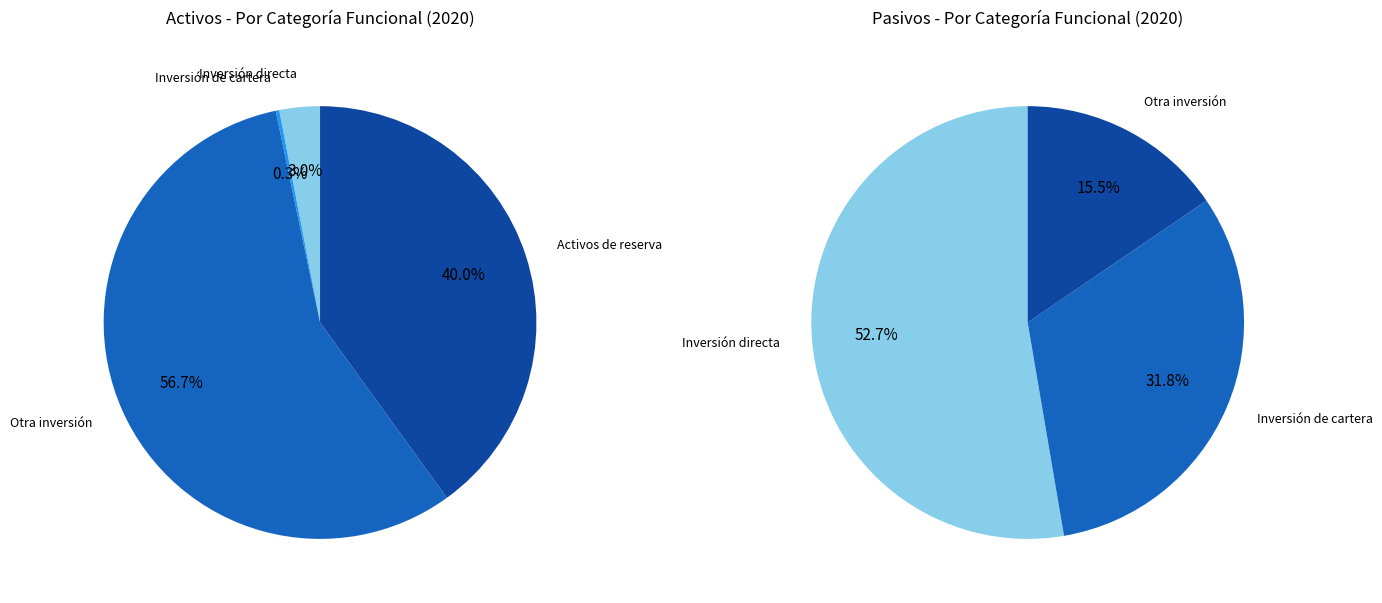

Which slice represents more than half of the pie?

Otra inversión